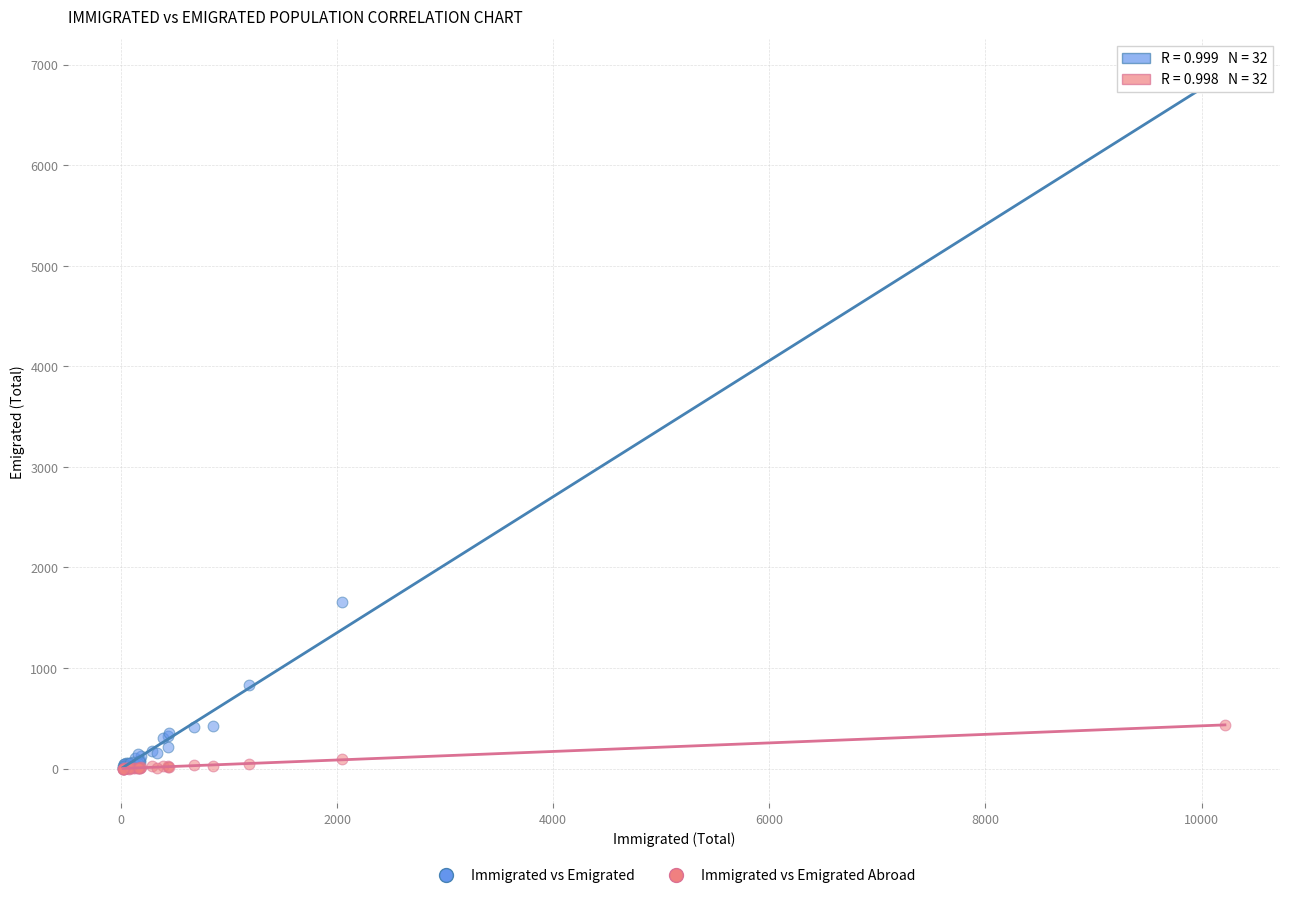

In the Immigrated vs Emigrated series, what Y value is closest to 3438?

1661